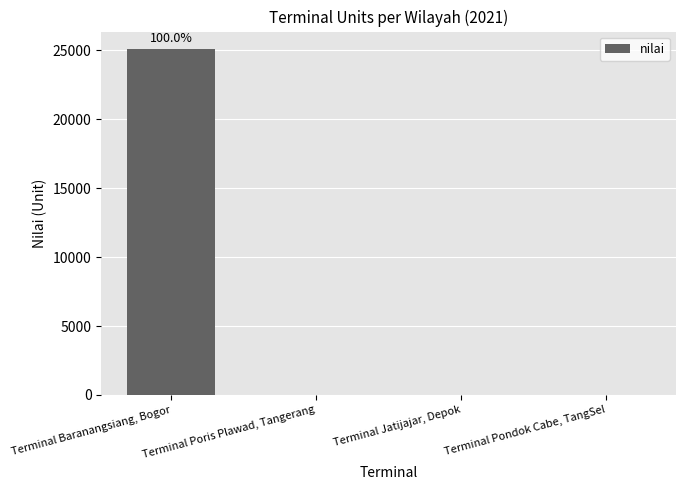

What is the maximum value shown in the chart?

25092